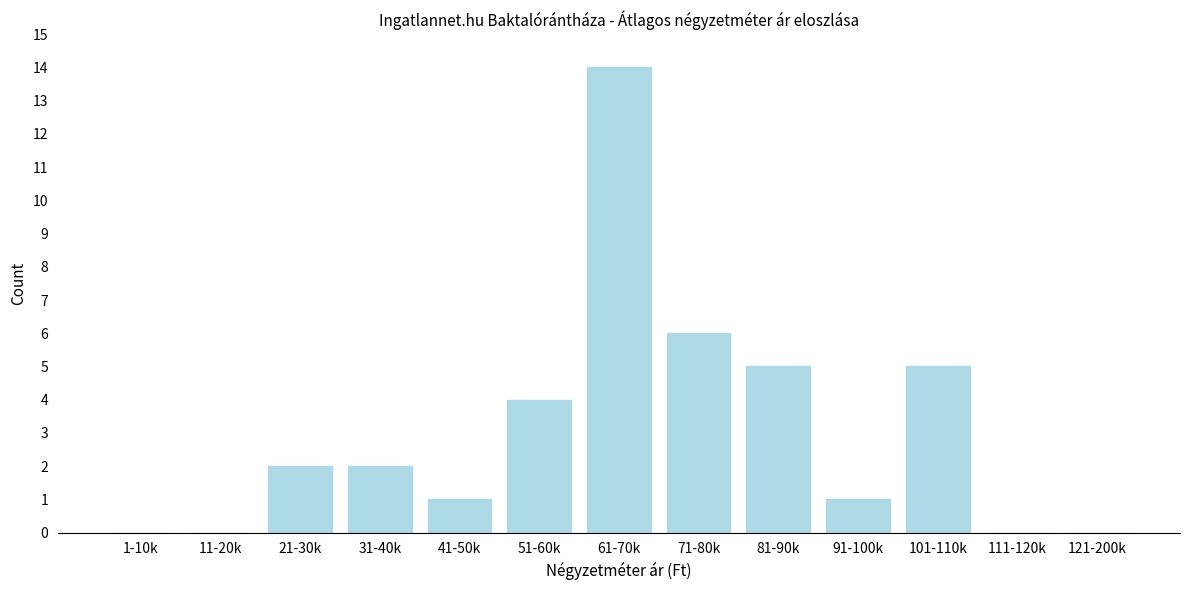

Reading right to left, transcribe all the data shown in this chart.

121-200k=0	111-120k=0	101-110k=5	91-100k=1	81-90k=5	71-80k=6	61-70k=14	51-60k=4	41-50k=1	31-40k=2	21-30k=2	11-20k=0	1-10k=0